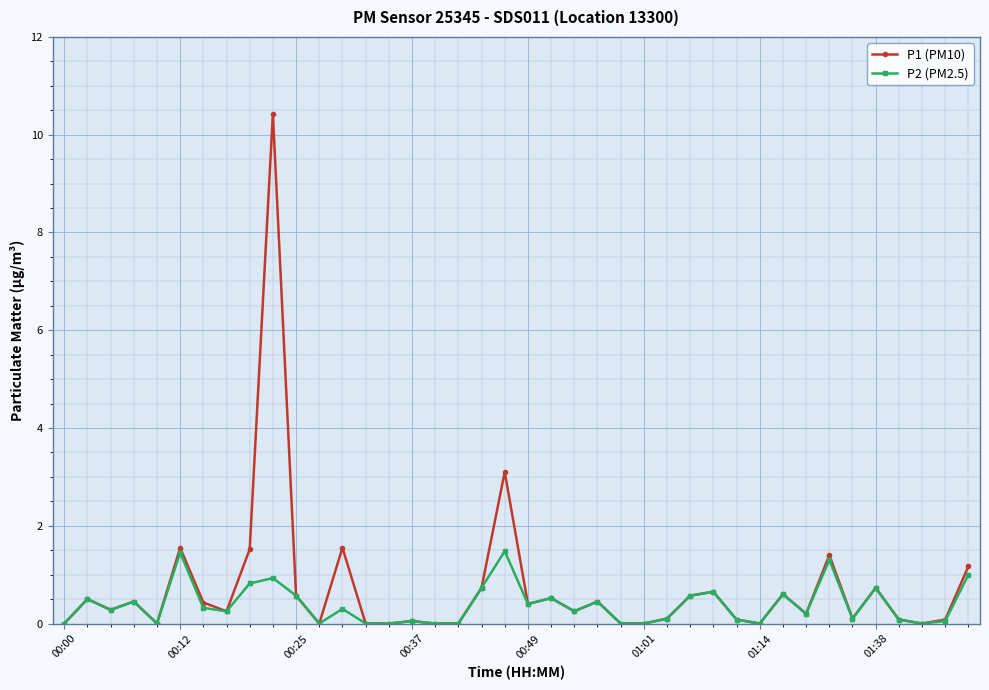

What is the value of the P2 (PM2.5) point at the 2nd from the left?

0.5